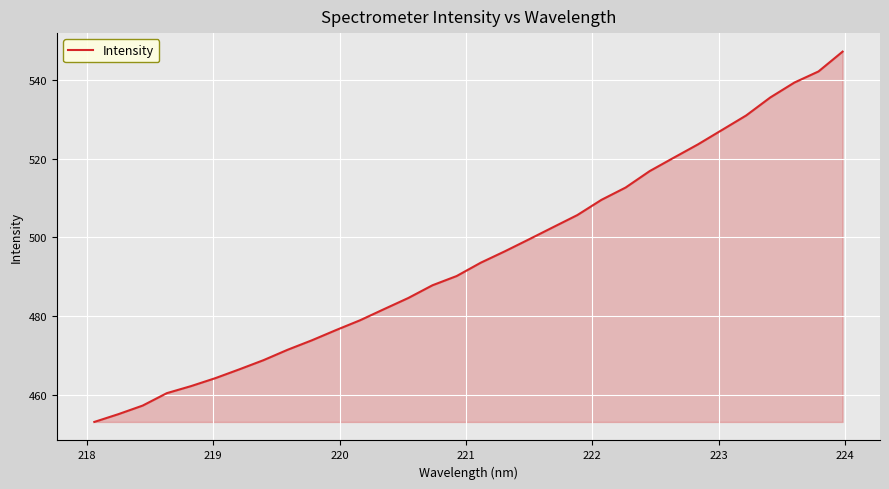

What is the smallest value displayed?

453.1